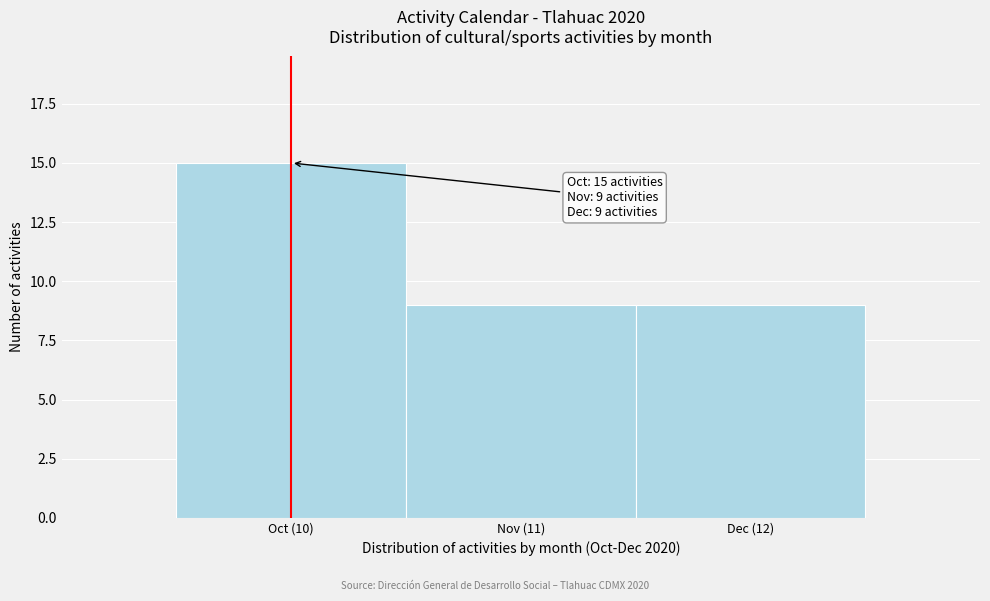

Reading left to right, transcribe all the data shown in this chart.

15	9	9